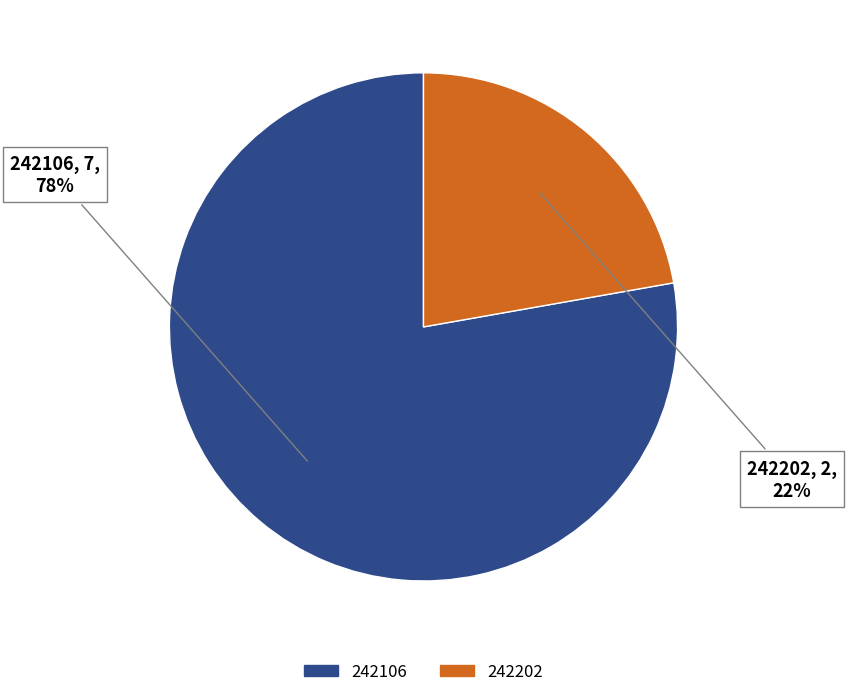

Is the sum of 242202 and 242106 greater than half?

Yes